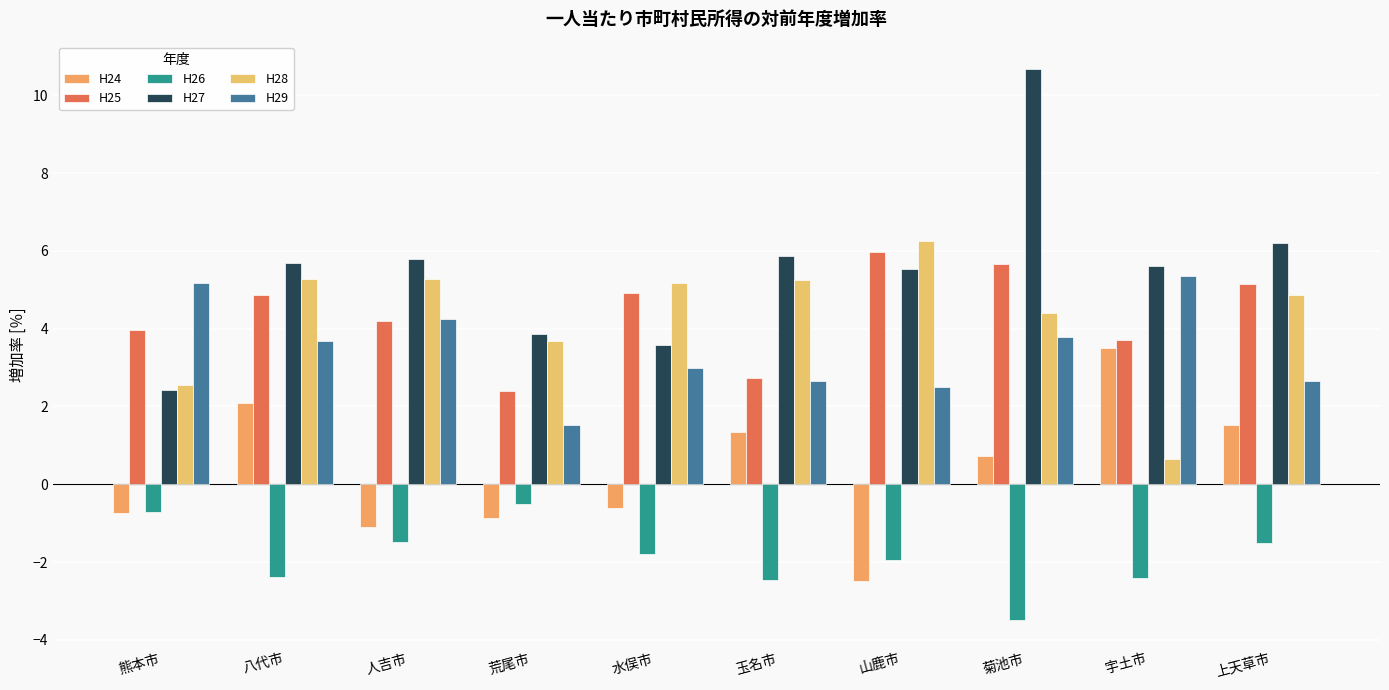

Reading left to right, list all the values displayed in this chart.

H24: 熊本市=-0.7	八代市=2.1	人吉市=-1.1	荒尾市=-0.9	水俣市=-0.6	玉名市=1.3	山鹿市=-2.5	菊池市=0.7	宇土市=3.5	上天草市=1.5
H25: 熊本市=4.0	八代市=4.9	人吉市=4.2	荒尾市=2.4	水俣市=4.9	玉名市=2.7	山鹿市=6.0	菊池市=5.7	宇土市=3.7	上天草市=5.2
H26: 熊本市=-0.7	八代市=-2.4	人吉市=-1.5	荒尾市=-0.5	水俣市=-1.8	玉名市=-2.5	山鹿市=-1.9	菊池市=-3.5	宇土市=-2.4	上天草市=-1.5
H27: 熊本市=2.4	八代市=5.7	人吉市=5.8	荒尾市=3.9	水俣市=3.6	玉名市=5.9	山鹿市=5.5	菊池市=10.7	宇土市=5.6	上天草市=6.2
H28: 熊本市=2.6	八代市=5.3	人吉市=5.3	荒尾市=3.7	水俣市=5.2	玉名市=5.2	山鹿市=6.2	菊池市=4.4	宇土市=0.7	上天草市=4.9
H29: 熊本市=5.2	八代市=3.7	人吉市=4.3	荒尾市=1.5	水俣市=3.0	玉名市=2.7	山鹿市=2.5	菊池市=3.8	宇土市=5.4	上天草市=2.6